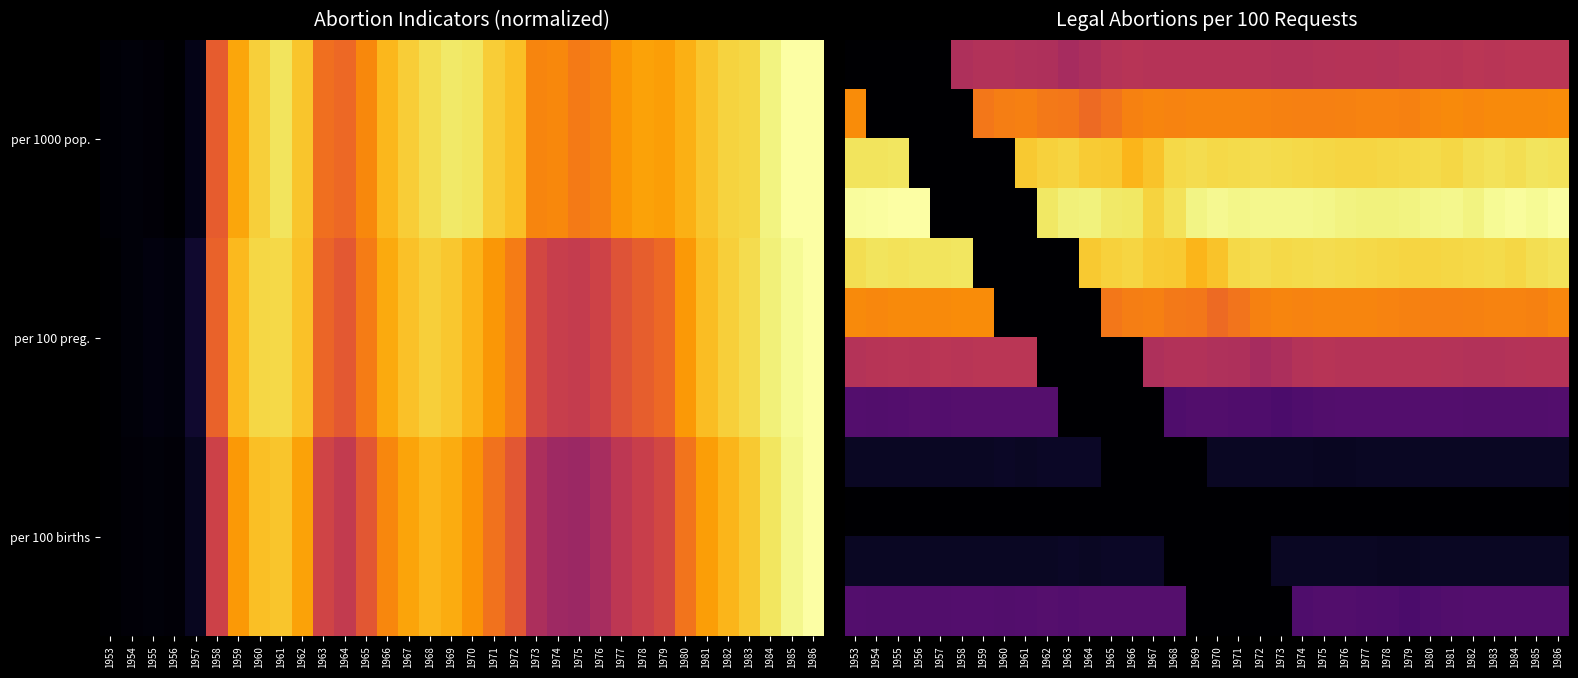

How many categories are shown in the chart?

34